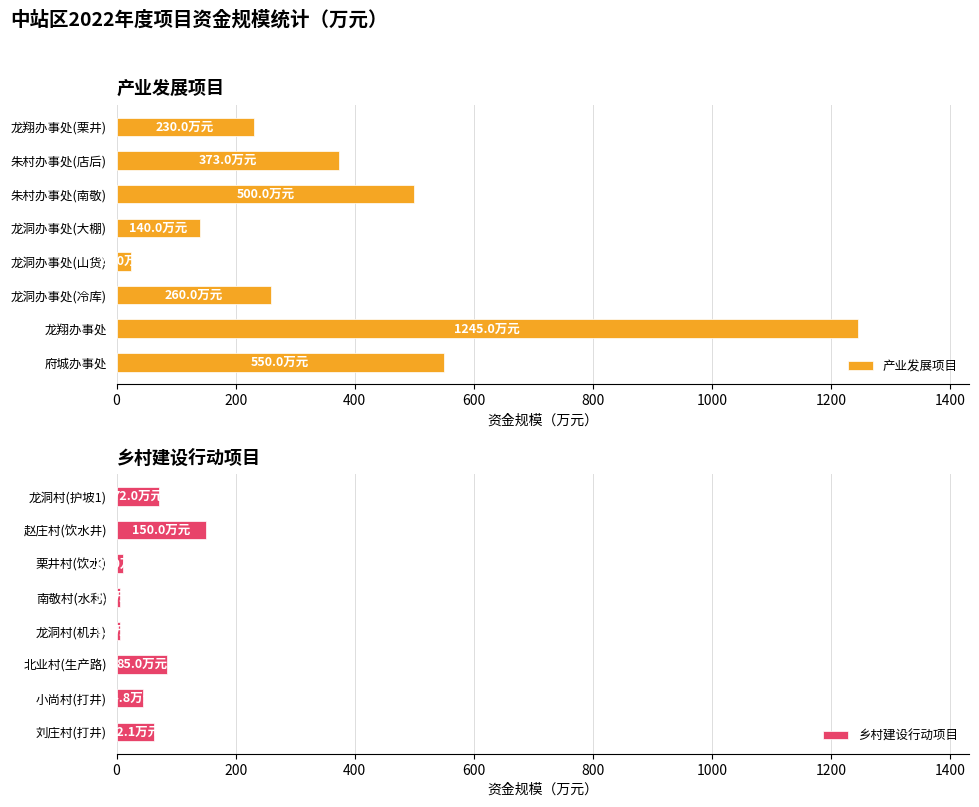

How many data points does each series have?

8